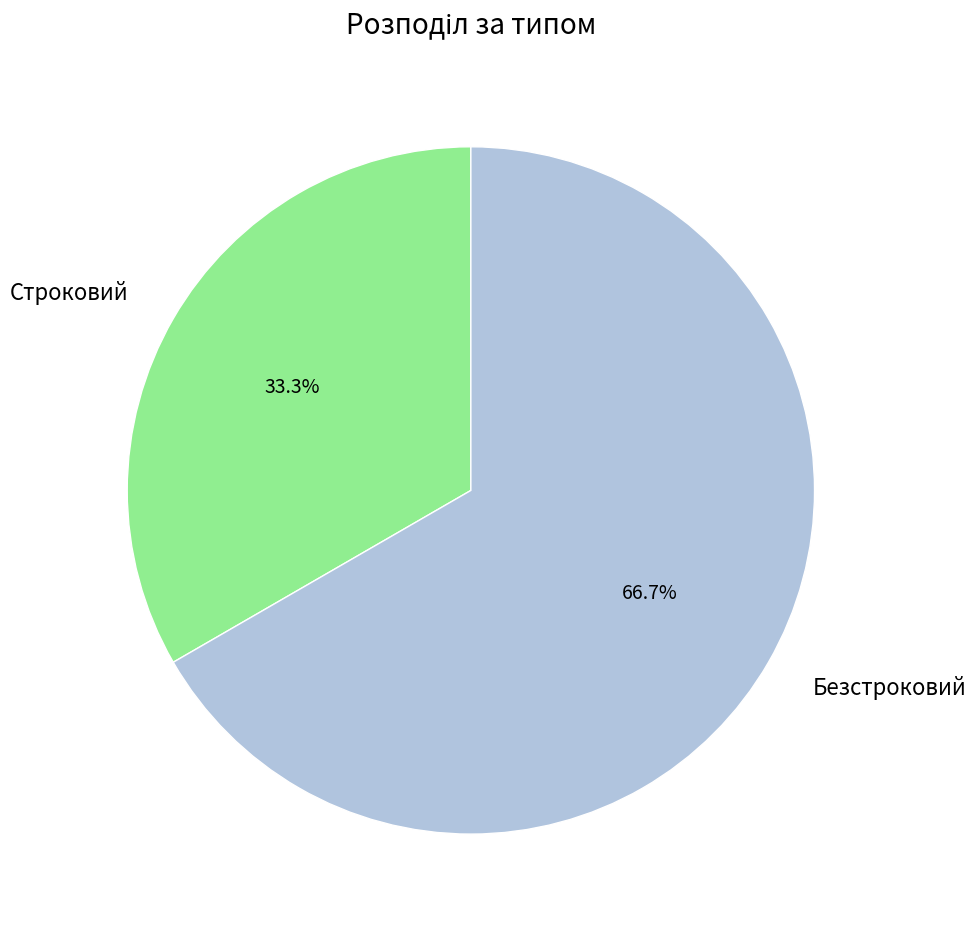

Between Безстроковий and Строковий, which is larger?

Безстроковий